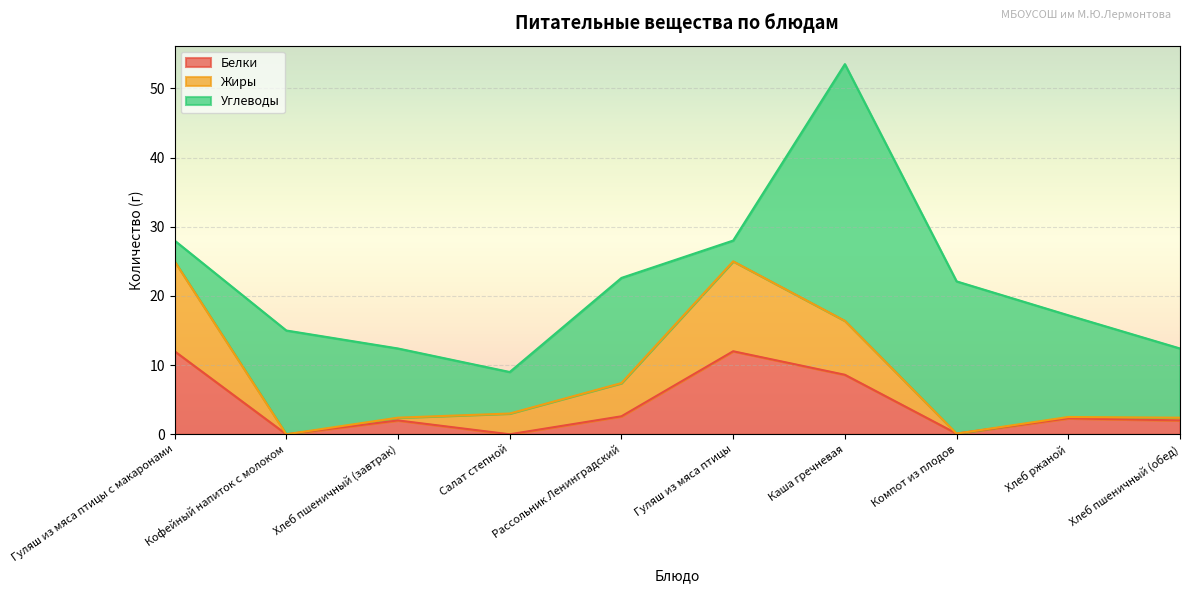

The Белки series shows 12.0 at Гуляш из мяса птицы. True or false?

True